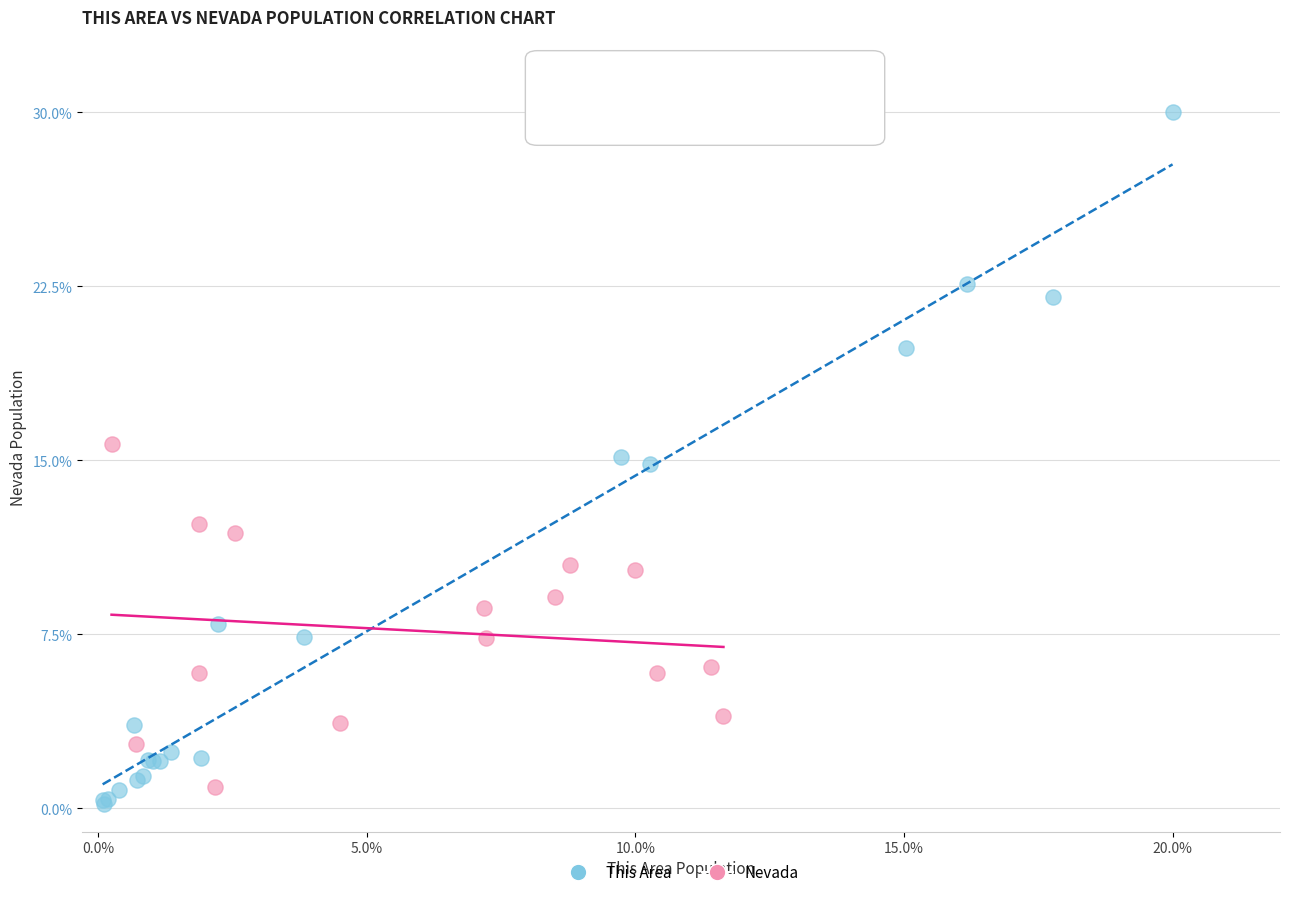

Which series has the largest Y range (max minus min)?

This Area